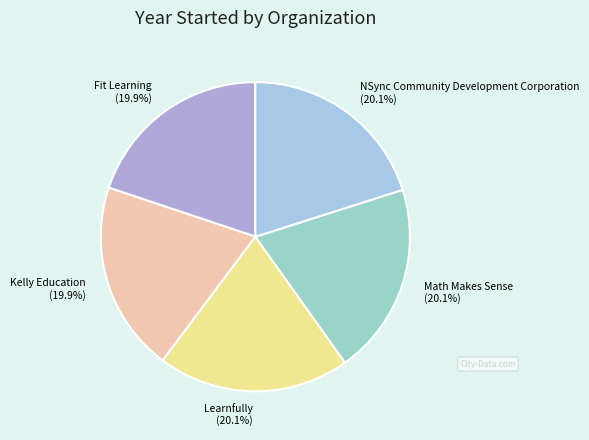

Approximately how many times larger is the value at Math Makes Sense compared to NSync Community Development Corporation?

1.0